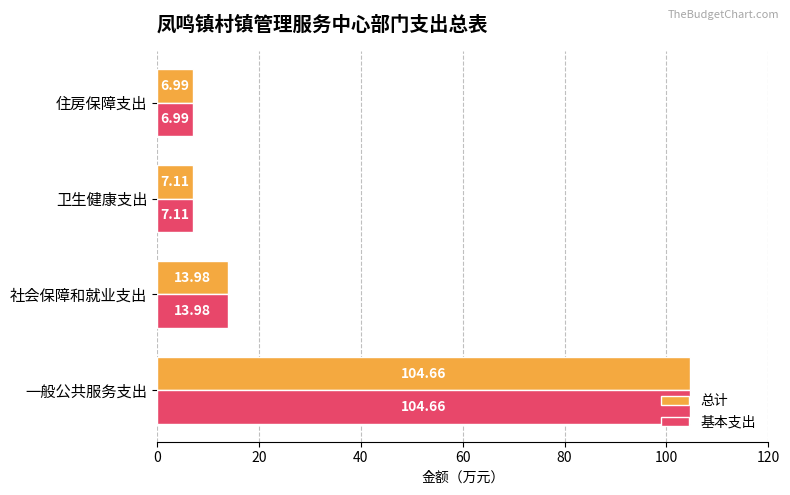

At which label is 基本支出 closest to 55?

社会保障和就业支出